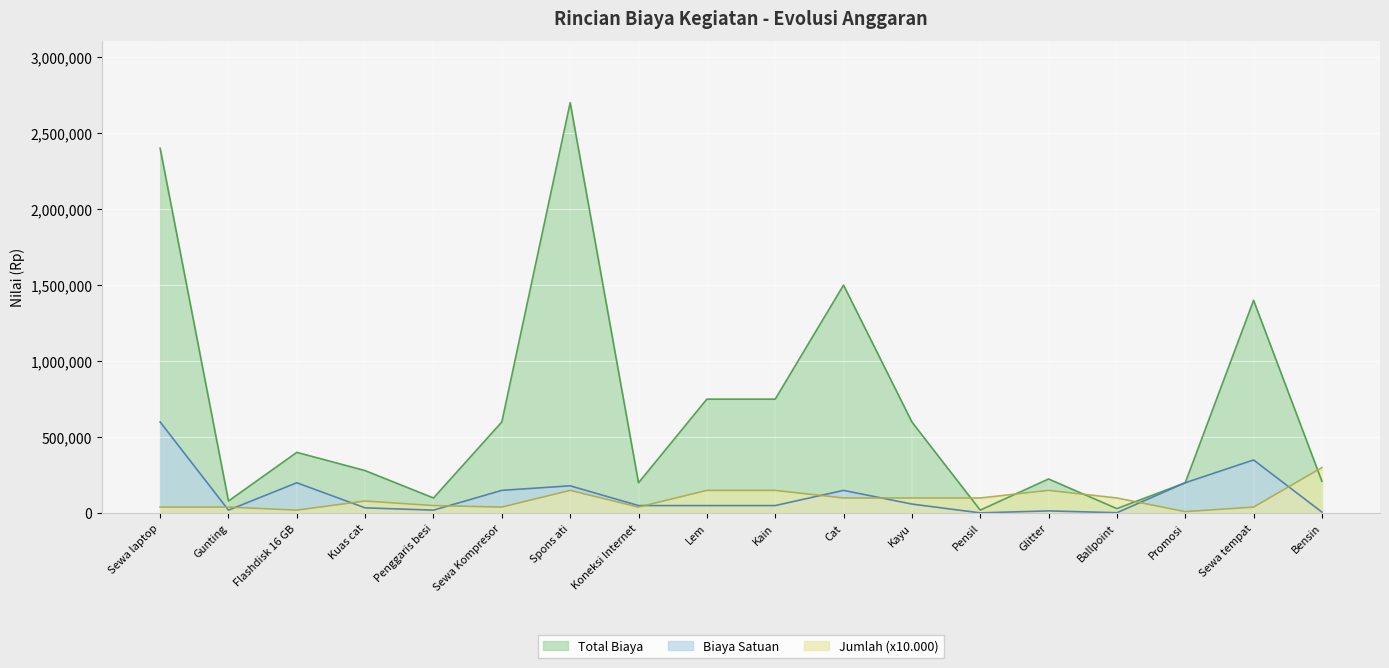

What is the difference between the maximum and second lowest values in the Total Biaya series?

2670000